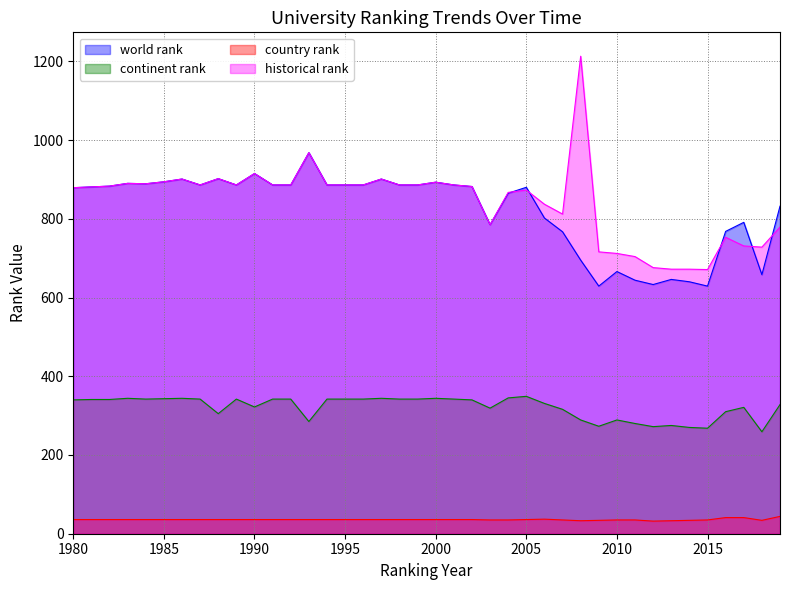

Reading right to left, extract all data points from this chart.

world rank: 2019=832	2018=658	2017=791	2016=768	2015=629	2014=640	2013=646	2012=633	2011=644	2010=666	2009=629	2008=695	2007=767	2006=802	2005=880	2004=865	2003=785	2002=882	2001=886	2000=893	1999=886	1998=886	1997=901	1996=886	1995=886	1994=886	1993=968	1992=886	1991=886	1990=915	1989=886	1988=902	1987=886	1986=901	1985=894	1984=889	1983=890	1982=883	1981=881	1980=879
continent rank: 2019=328	2018=259	2017=321	2016=310	2015=268	2014=270	2013=275	2012=272	2011=280	2010=289	2009=273	2008=289	2007=316	2006=331	2005=349	2004=345	2003=319	2002=340	2001=342	2000=344	1999=342	1998=342	1997=344	1996=342	1995=342	1994=342	1993=285	1992=342	1991=342	1990=322	1989=342	1988=305	1987=342	1986=344	1985=343	1984=342	1983=344	1982=341	1981=341	1980=340
country rank: 2019=44	2018=34	2017=41	2016=41	2015=35	2014=34	2013=33	2012=32	2011=35	2010=35	2009=34	2008=33	2007=35	2006=37	2005=36	2004=35	2003=35	2002=36	2001=36	2000=36	1999=36	1998=36	1997=36	1996=36	1995=36	1994=36	1993=36	1992=36	1991=36	1990=36	1989=36	1988=36	1987=36	1986=36	1985=36	1984=36	1983=36	1982=36	1981=36	1980=36
historical rank: 2019=779	2018=728	2017=731	2016=753	2015=671	2014=672	2013=672	2012=676	2011=704	2010=712	2009=716	2008=1213	2007=812	2006=837	2005=873	2004=867	2003=785	2002=882	2001=886	2000=893	1999=886	1998=886	1997=901	1996=886	1995=886	1994=886	1993=968	1992=886	1991=886	1990=915	1989=886	1988=902	1987=886	1986=901	1985=894	1984=889	1983=890	1982=883	1981=881	1980=879